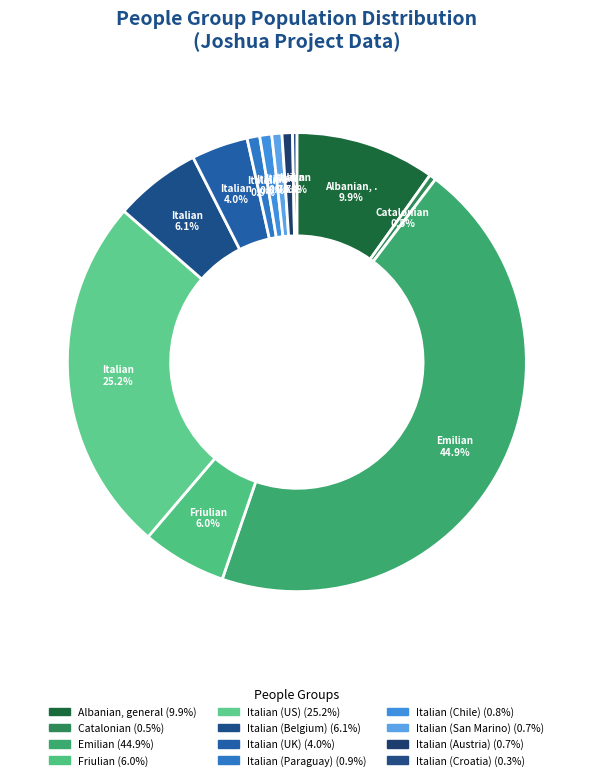

How many segments does this pie chart have?

12